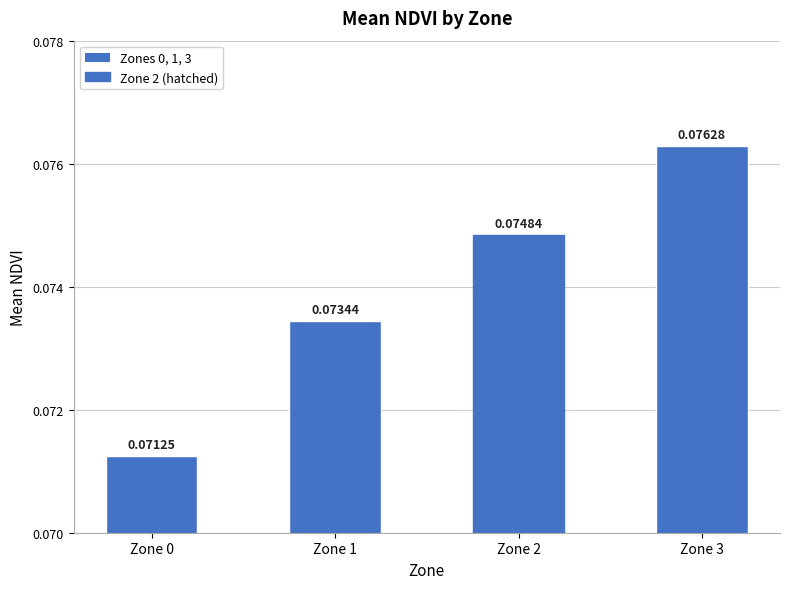

How many bars are there in total?

4